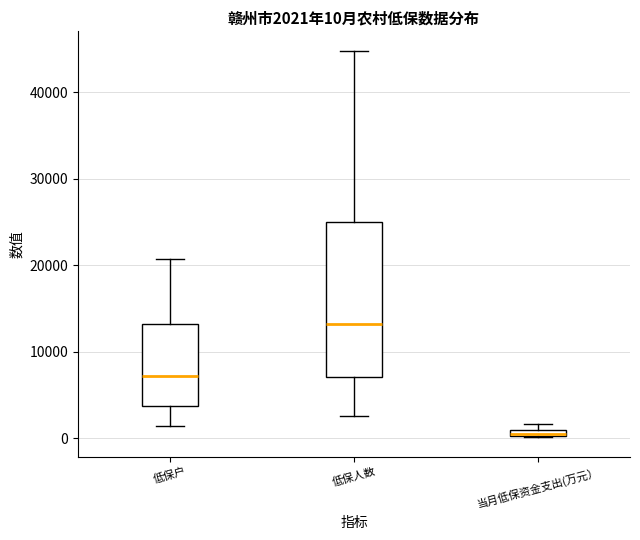

Which box is the tallest, from its lower edge to its upper edge?

低保人数